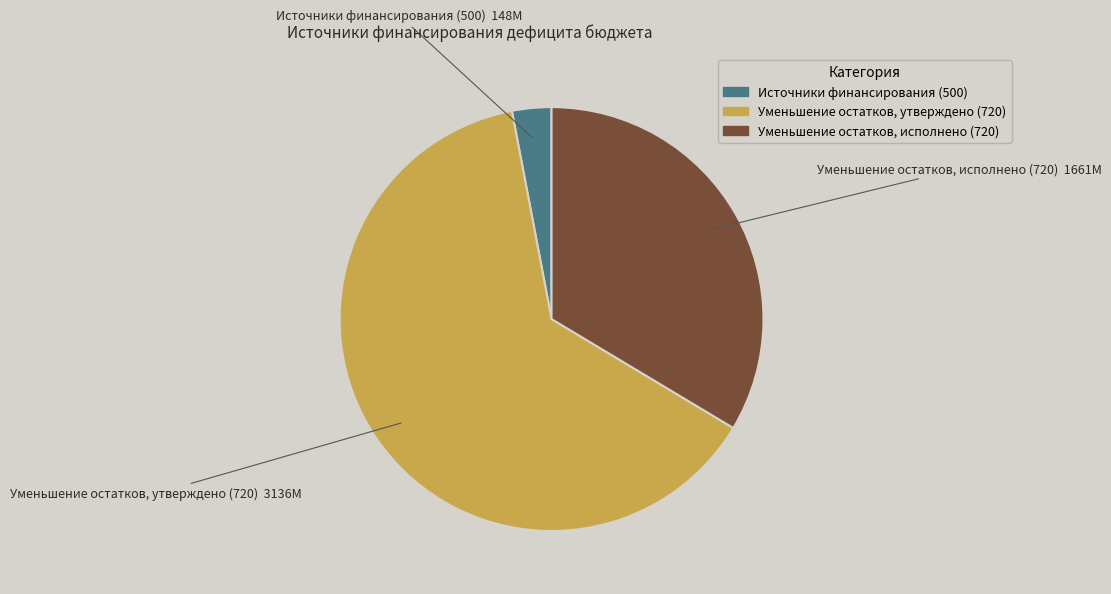

Combined, do Источники финансирования (500) and Уменьшение остатков, утверждено (720) account for over 50%?

Yes